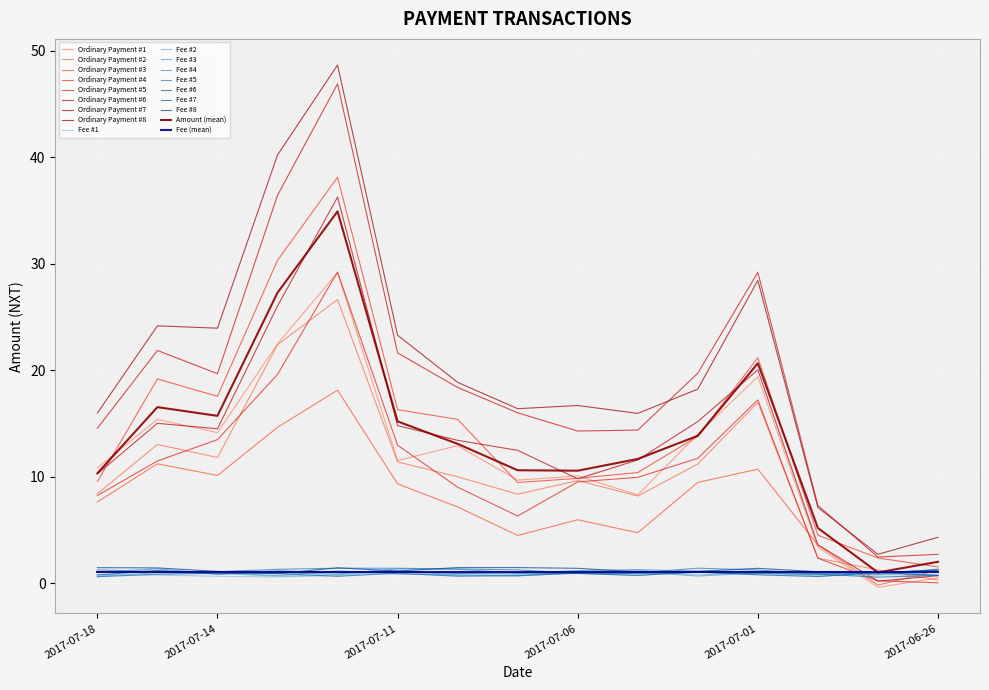

Does the chart have visible grid lines?

Yes